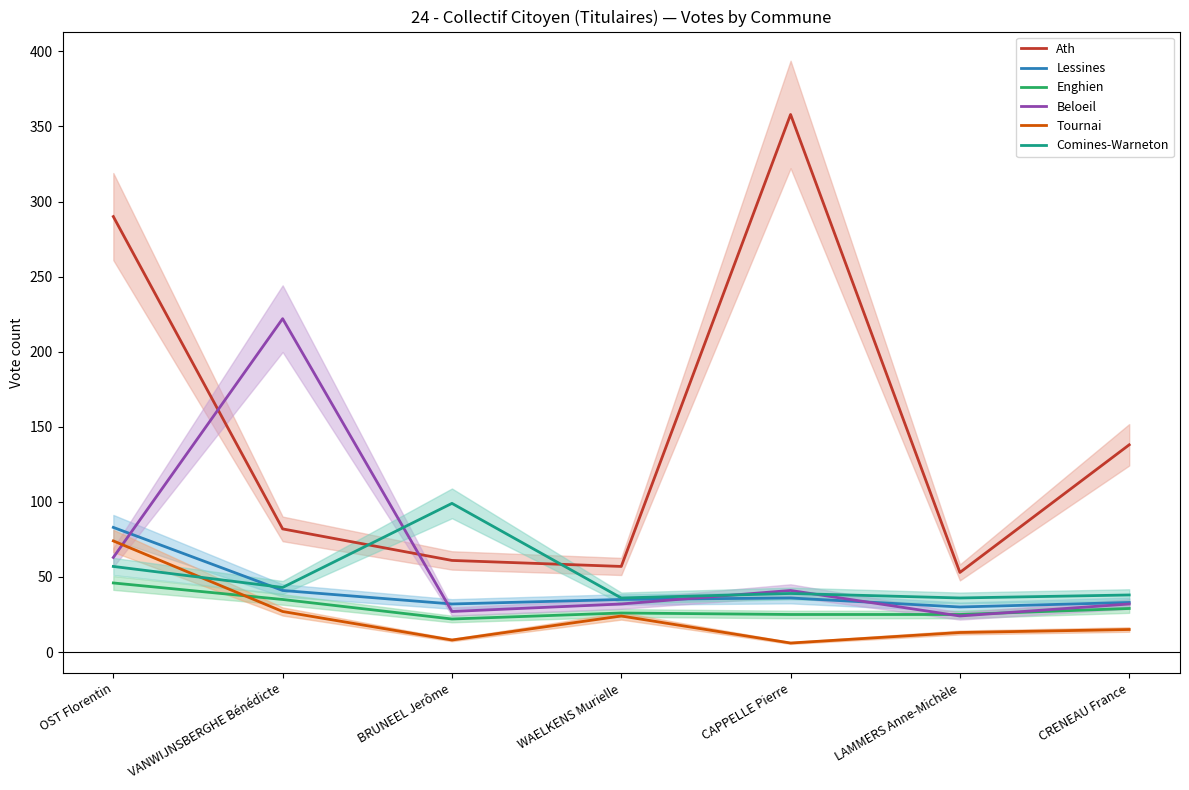

At how many categories does at least one series exceed 200?

3